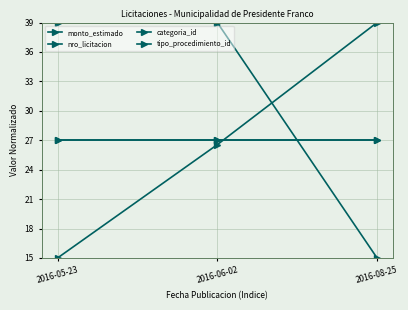

Between 2016-06-02 and 2016-08-25, which series saw the biggest shift?

monto_estimado